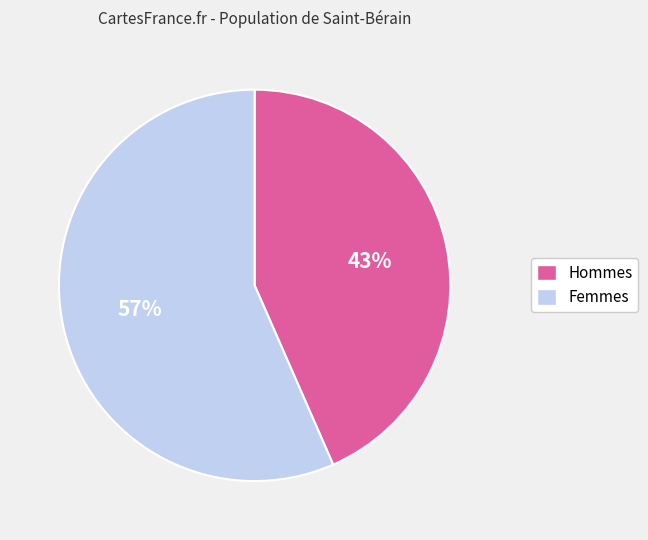

Is there a majority slice in this chart?

Yes